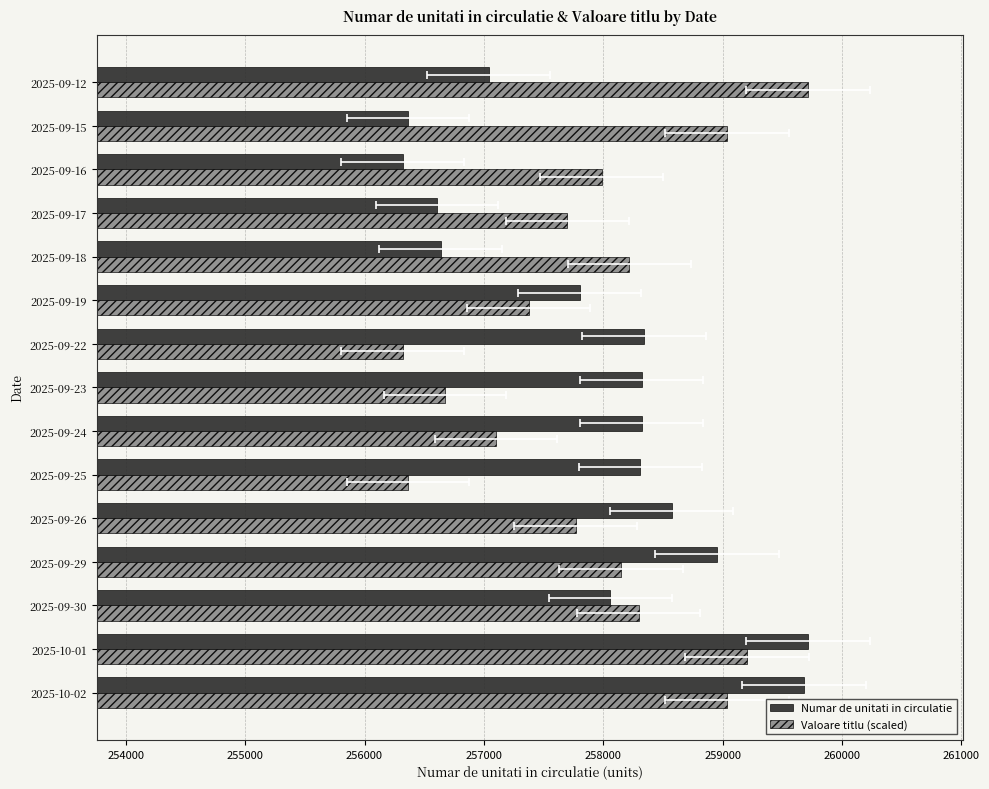

What is the difference between the second highest and minimum values in the Valoare titlu (scaled) series?

2888.6